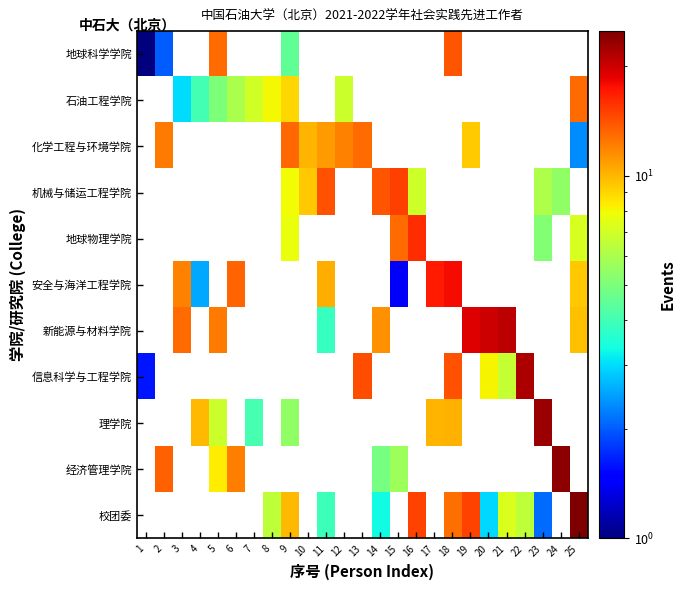

Which category has the lowest value across all series?

1